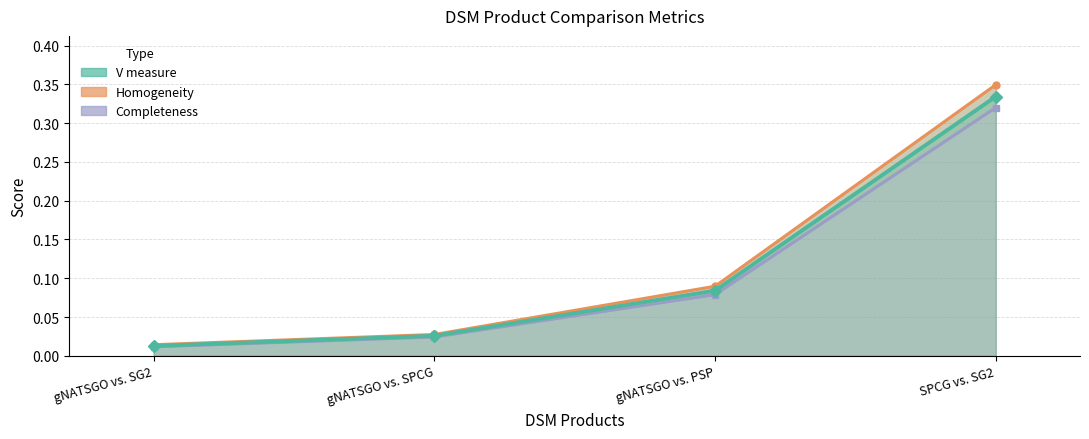

True or false: Completeness and V measure intersect in this chart.

False